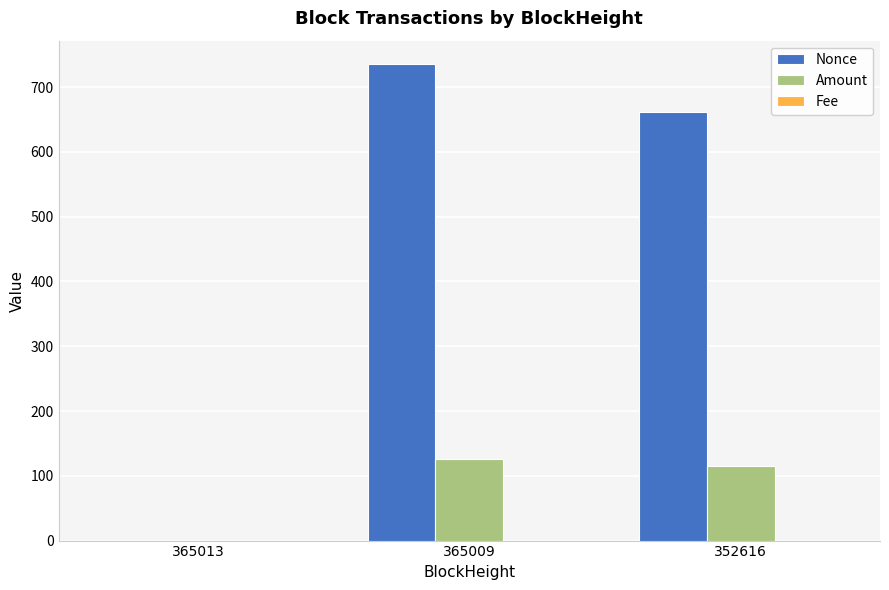

What is the sum of all Amount values?

240.2